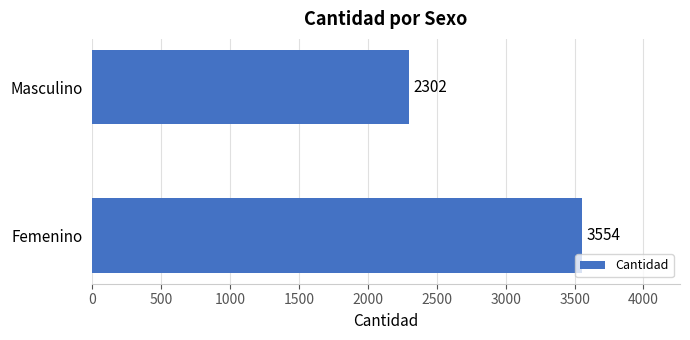

Reading top to bottom, list all the values displayed in this chart.

2302	3554